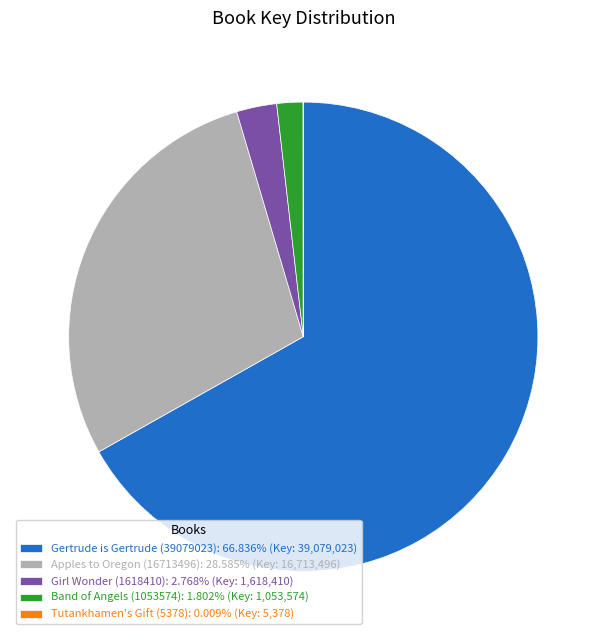

Do Band of Angels (1053574): 1.802% (Key: 1,053,574) and Gertrude is Gertrude (39079023): 66.836% (Key: 39,079,023) together represent more than half of the pie?

Yes